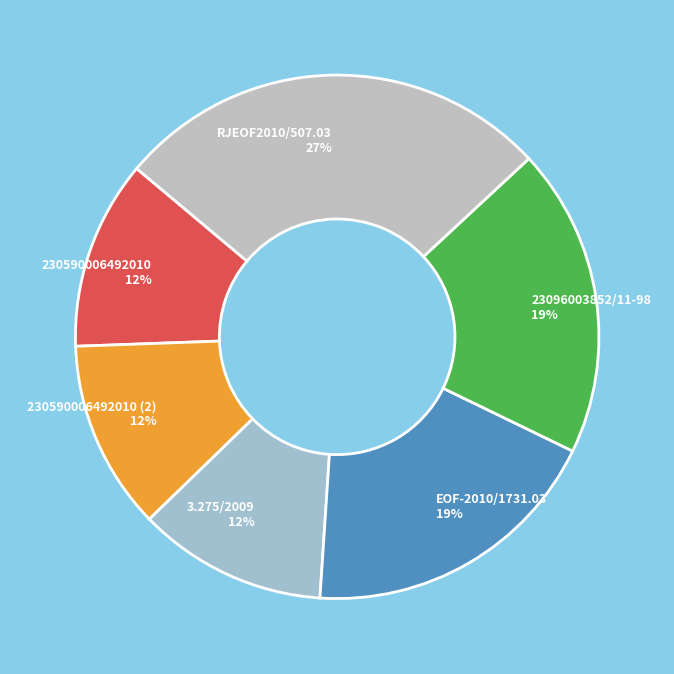

What percentage is the 230590006492010 (2) slice, to the nearest percent?

12%